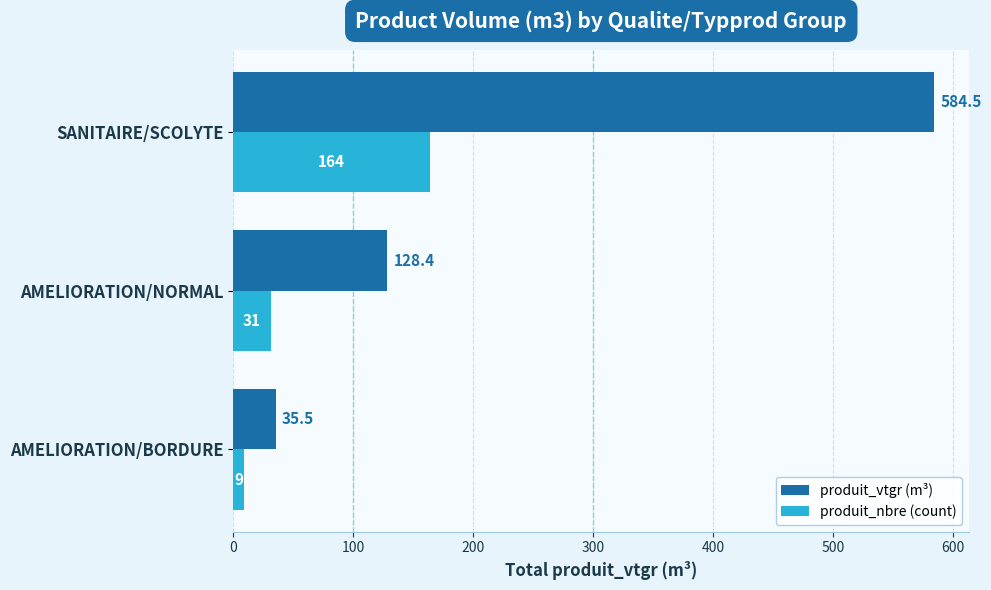

Which series has the largest range (max minus min)?

produit_vtgr (m³)